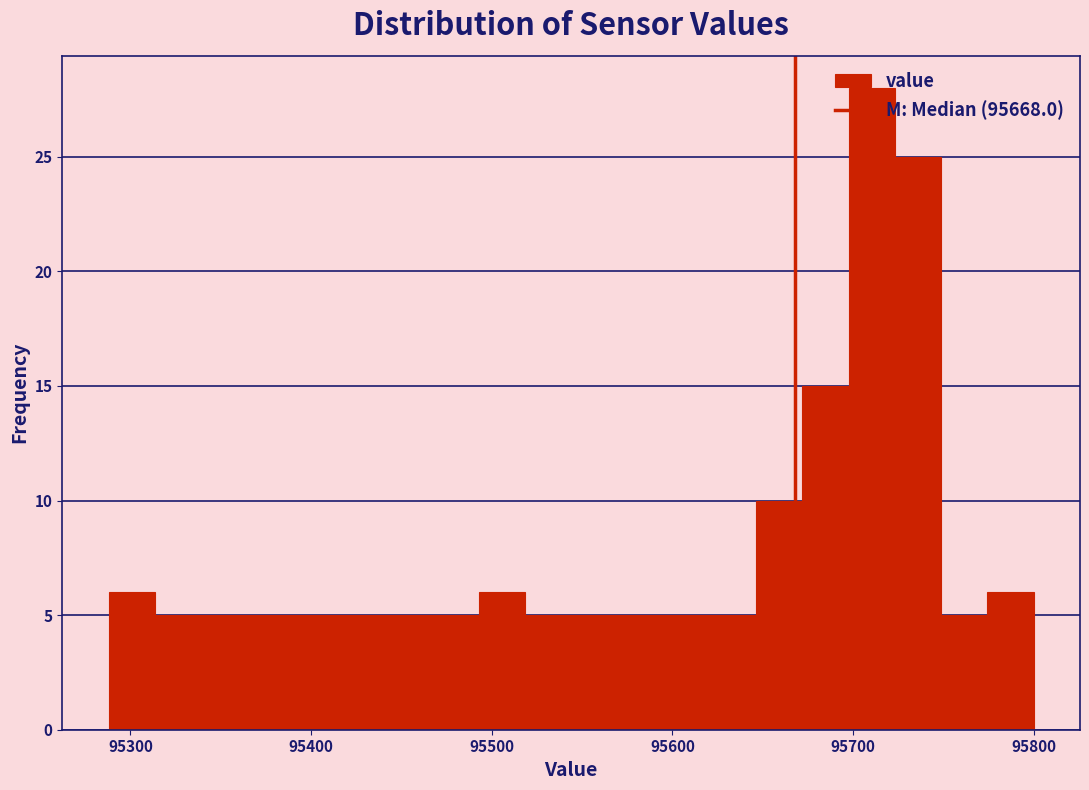

Read against the x-axis, roughly where is the centre of the tallest bar?

95710